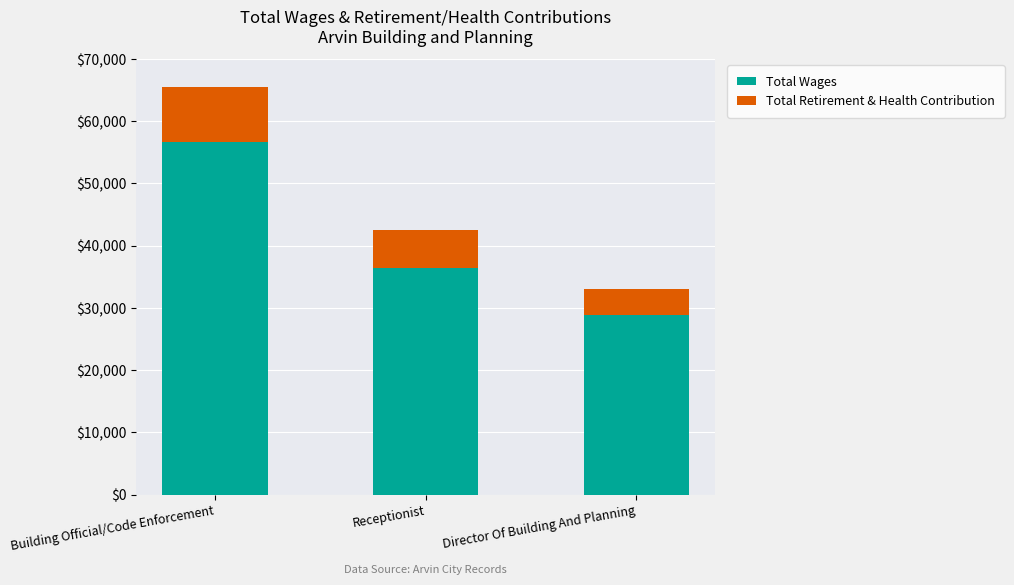

The value of Total Wages at Receptionist is 9862. True or false?

False